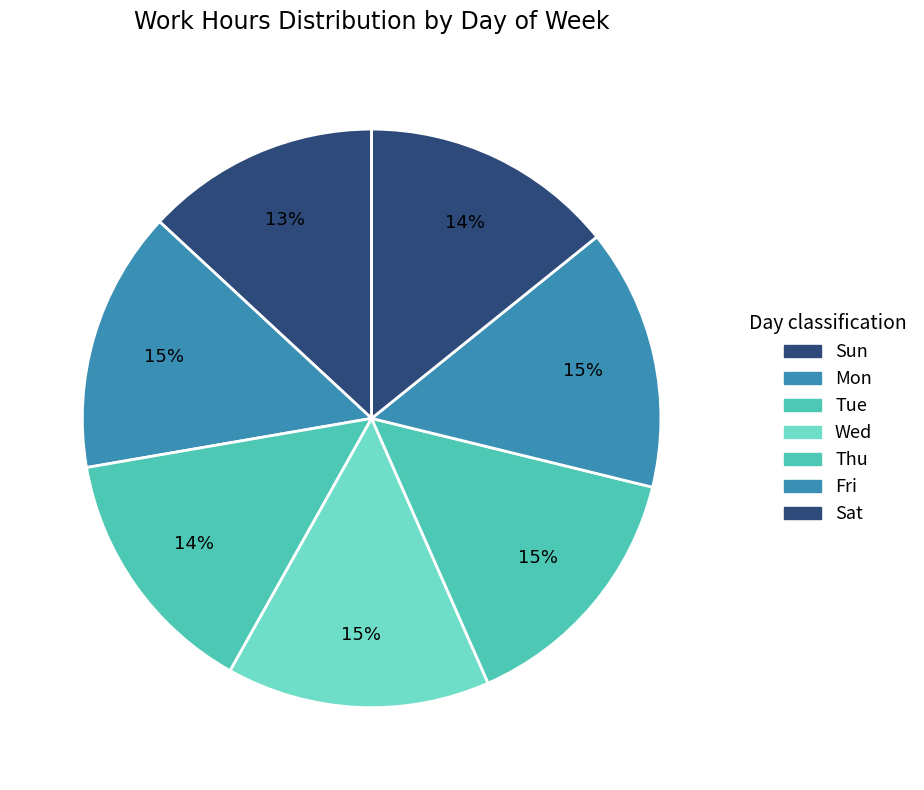

Does Sat account for over 50% of the chart?

No